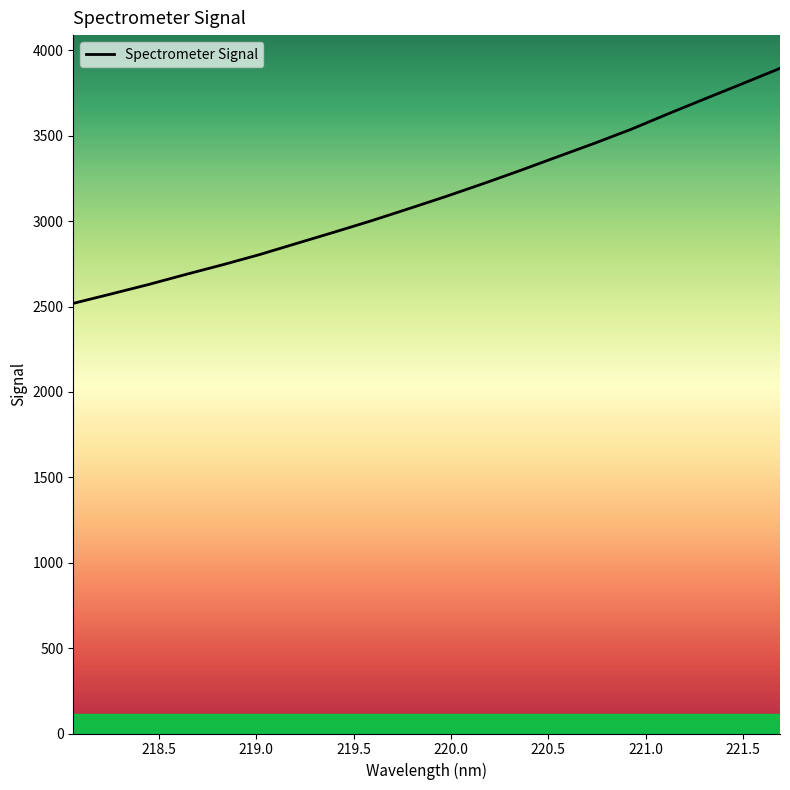

What is the minimum value shown in the chart?

2518.9